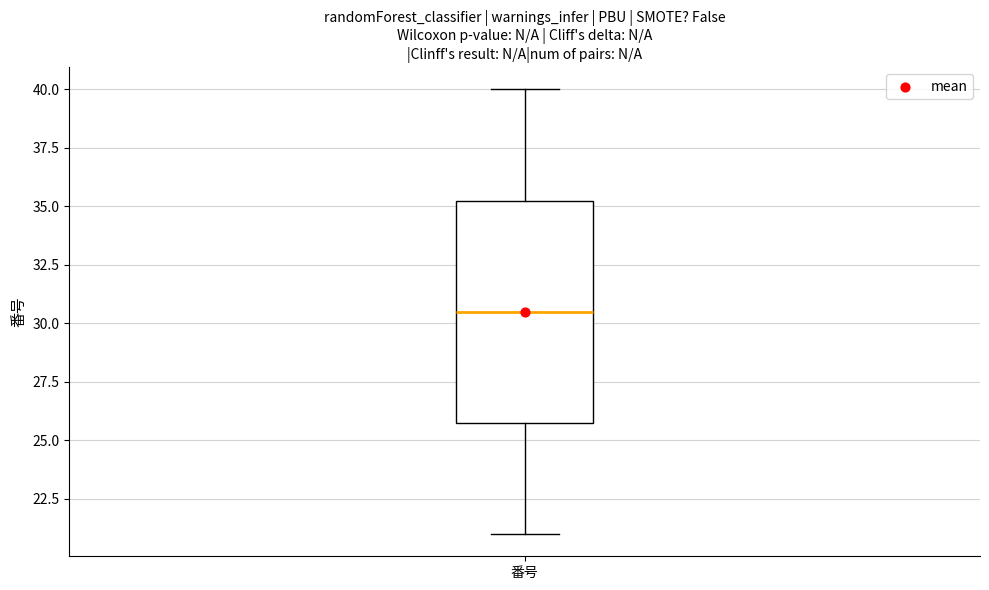

Transcribe this box plot: give where the median line is, the range the box spans, and where the two whiskers end, as read against the y-axis. The values are not printed on the chart, so give them approximately, as read against the axis.

median 30.5, box 26.0 to 35.5, whiskers 21.0 to 40.0